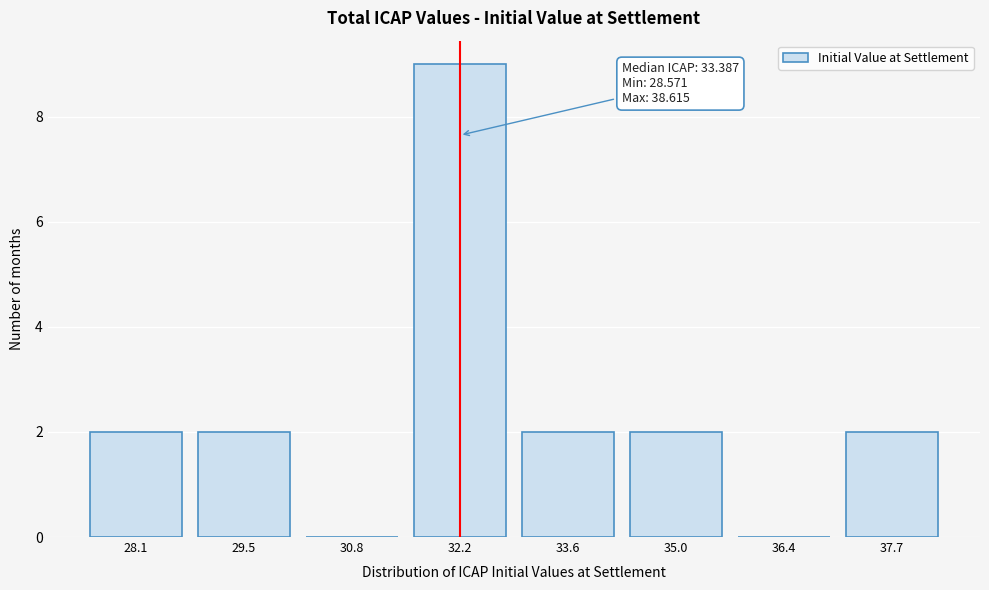

Reading left to right, extract all data points from this chart.

28.1=2	29.5=2	30.8=0	32.2=9	33.6=2	35.0=2	36.4=0	37.7=2